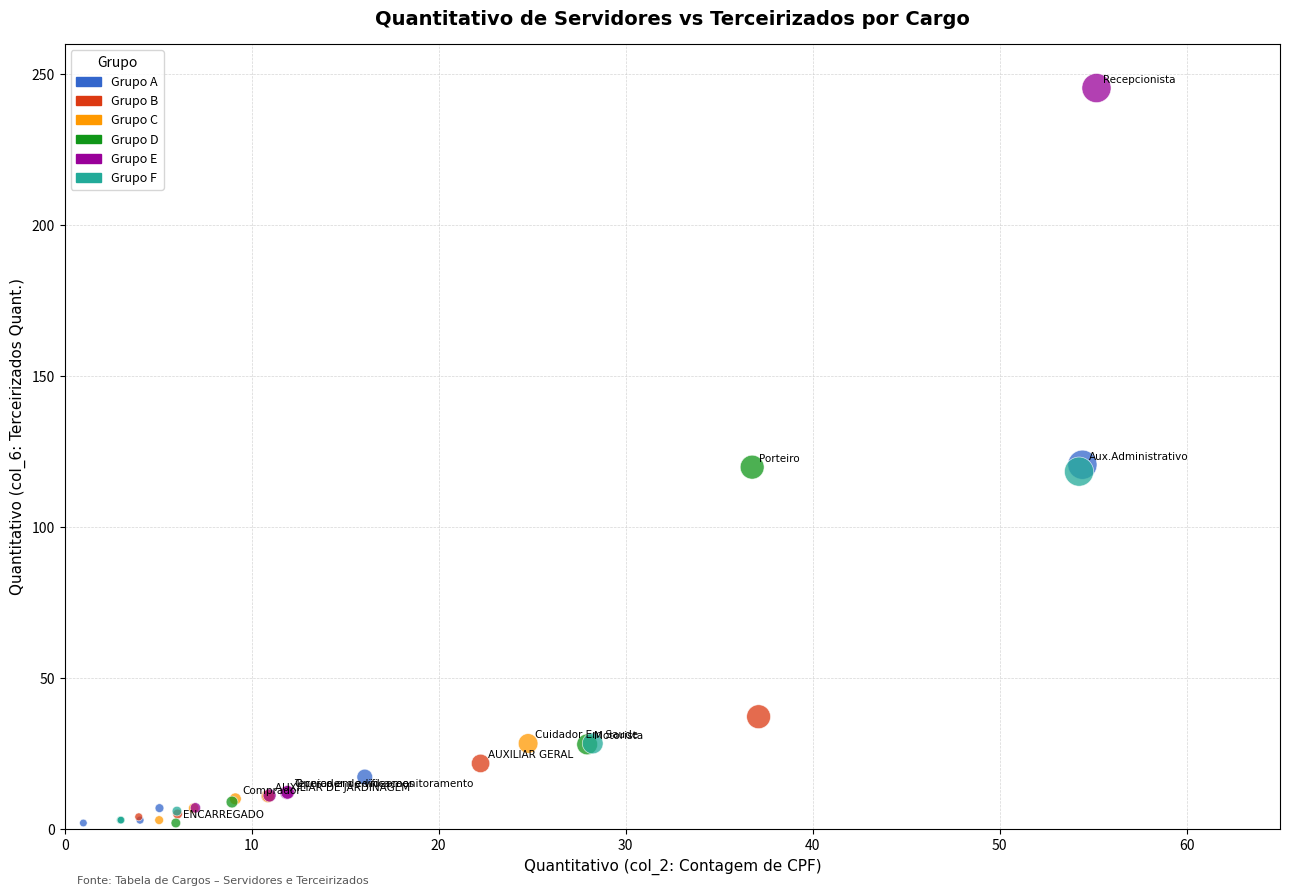

Which series reaches the maximum Y coordinate?

Grupo E